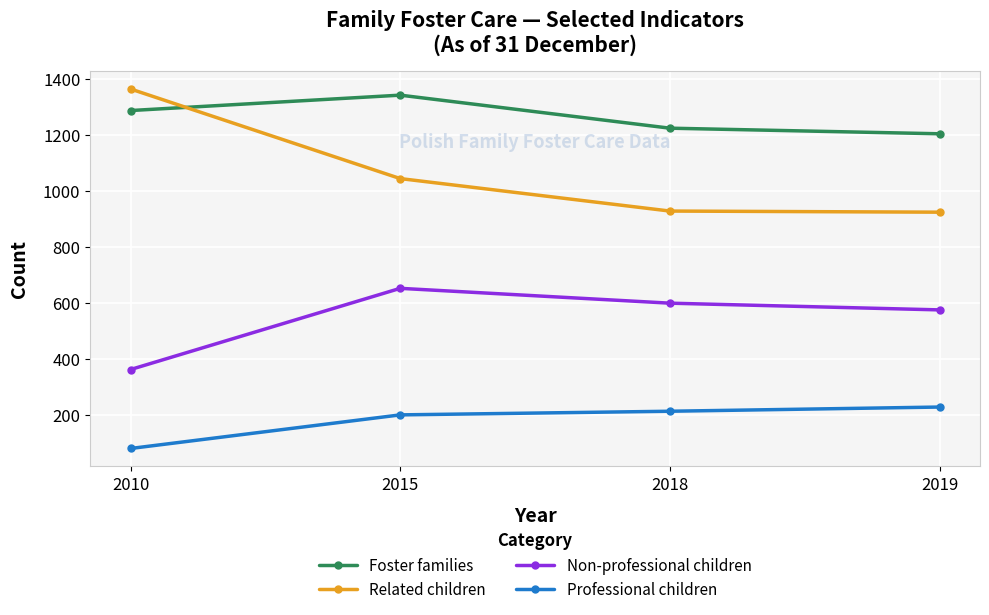

True or false: Foster families has a value of 346 at 2010.

False